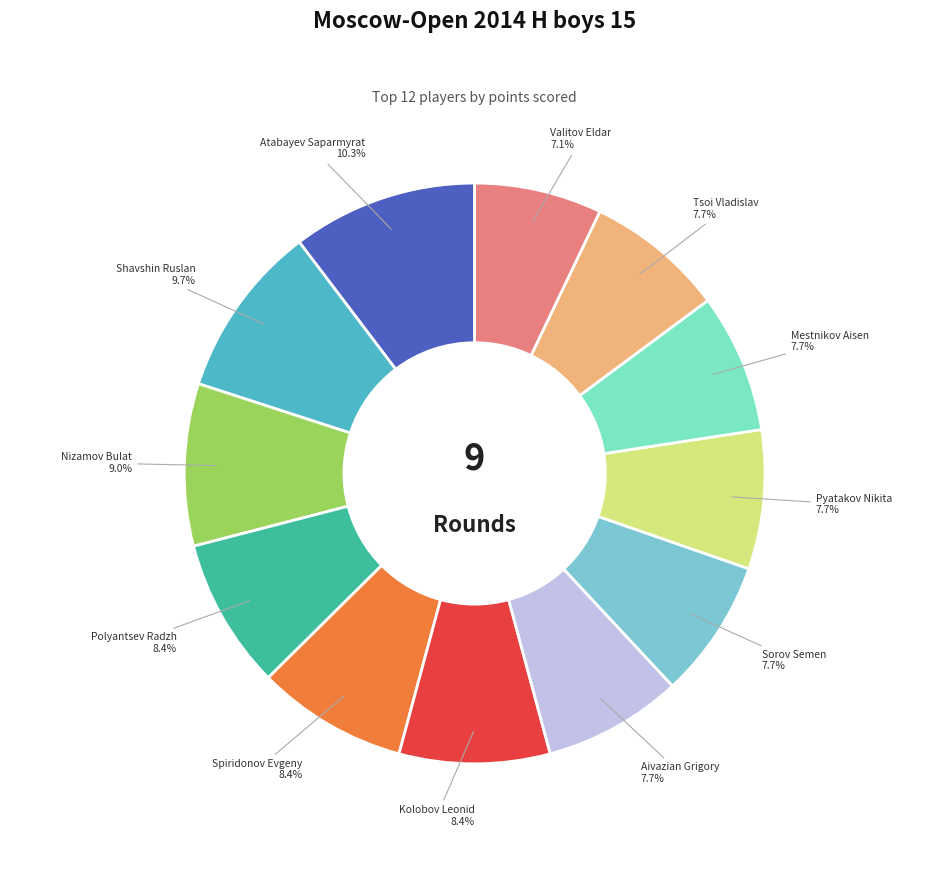

How many segments does this pie chart have?

12